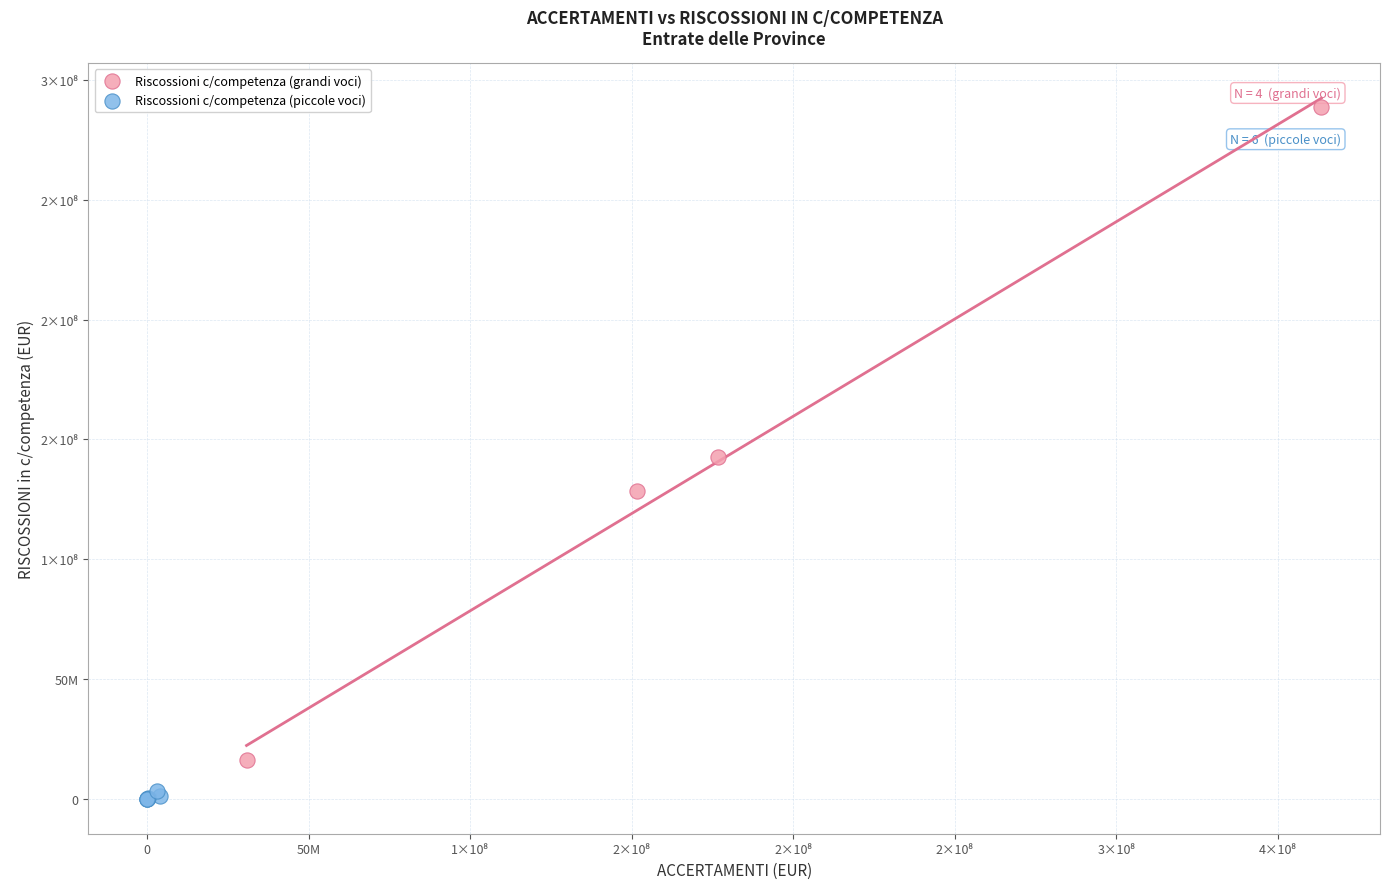

Which series contains the lowest Y value?

Riscossioni c/competenza (piccole voci)